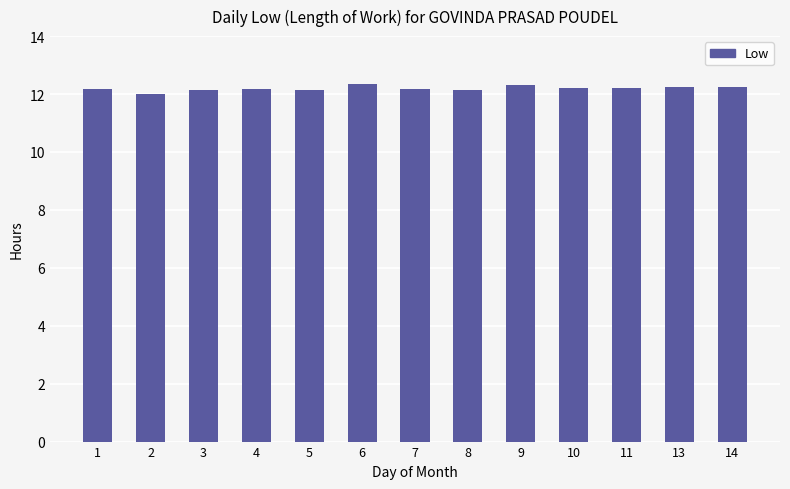

What is the sum of the values at 11 and 3?

24.4